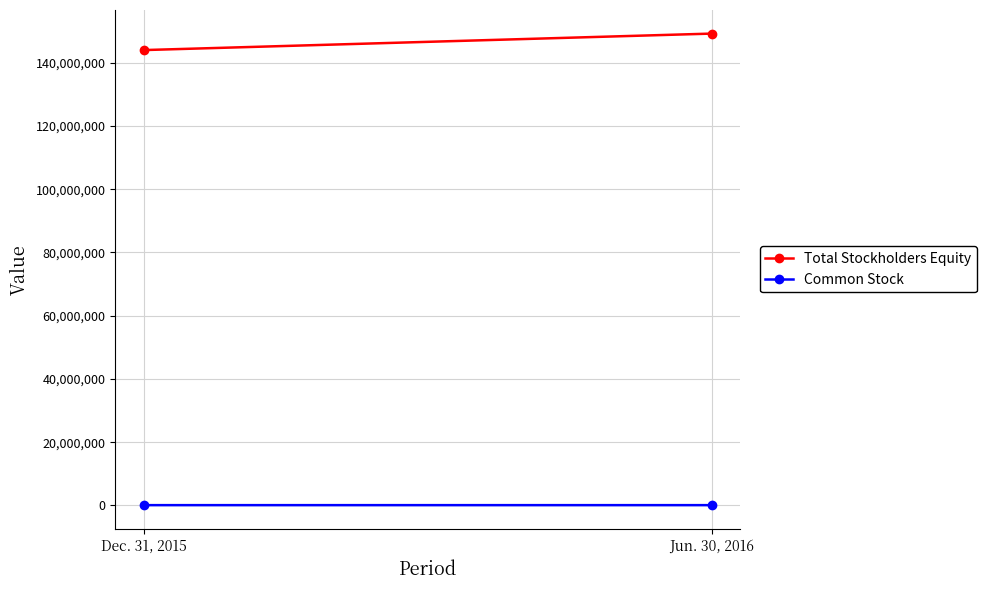

True or false: Common Stock has a value of 145555 at Dec. 31, 2015.

False